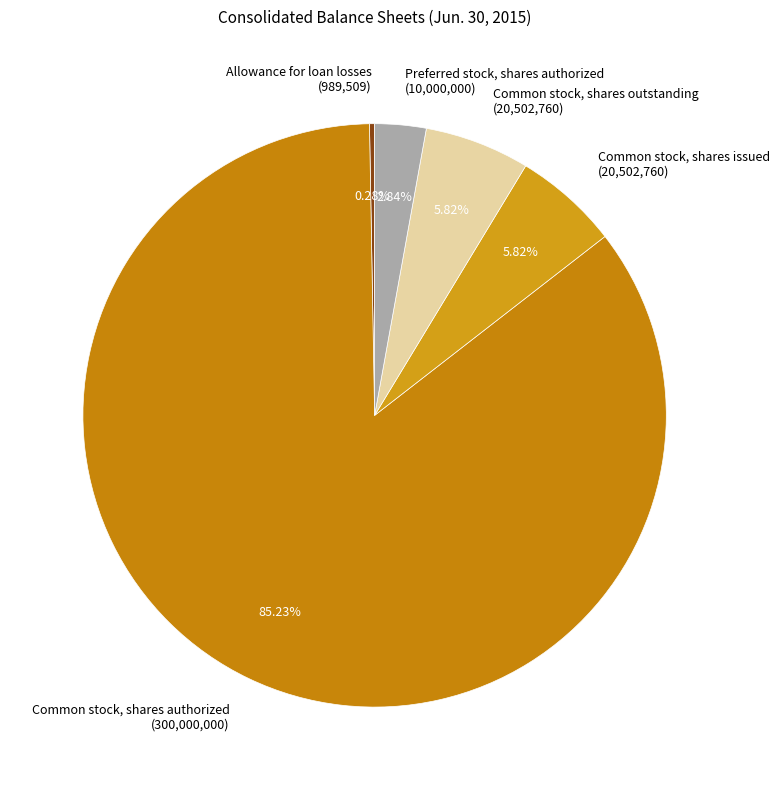

To the nearest percent, what is the average slice percentage?

20%